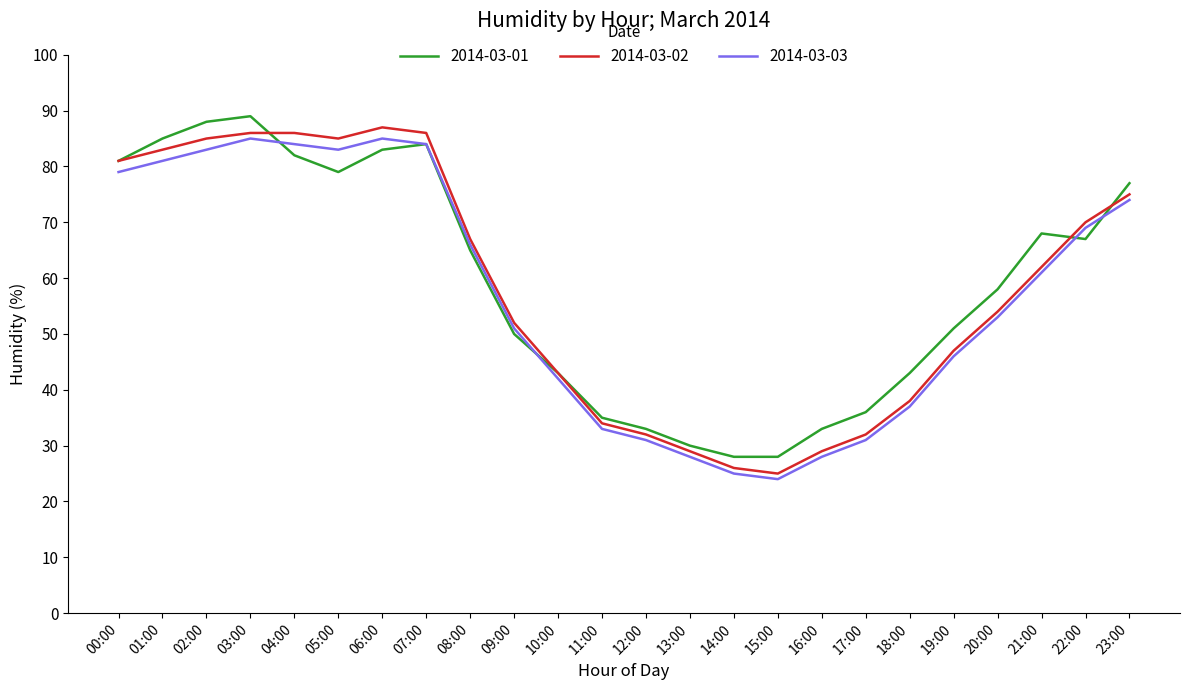

Which series changed the most between 03:00 and 11:00?

2014-03-01